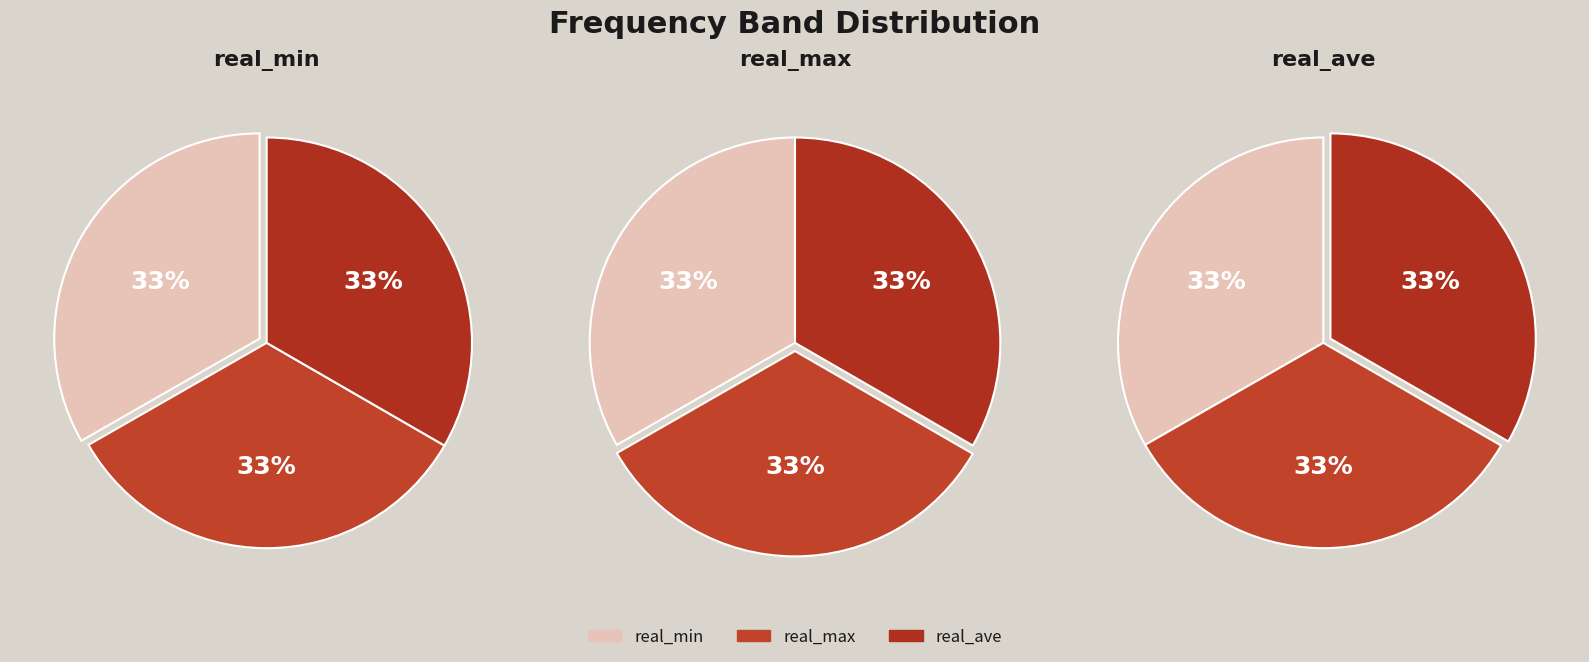

Which has a higher value, 37 or 33?

37